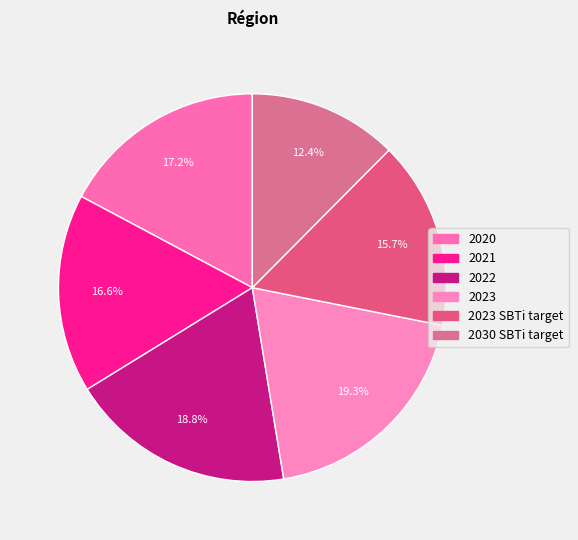

What is the largest slice in the pie chart?

2023